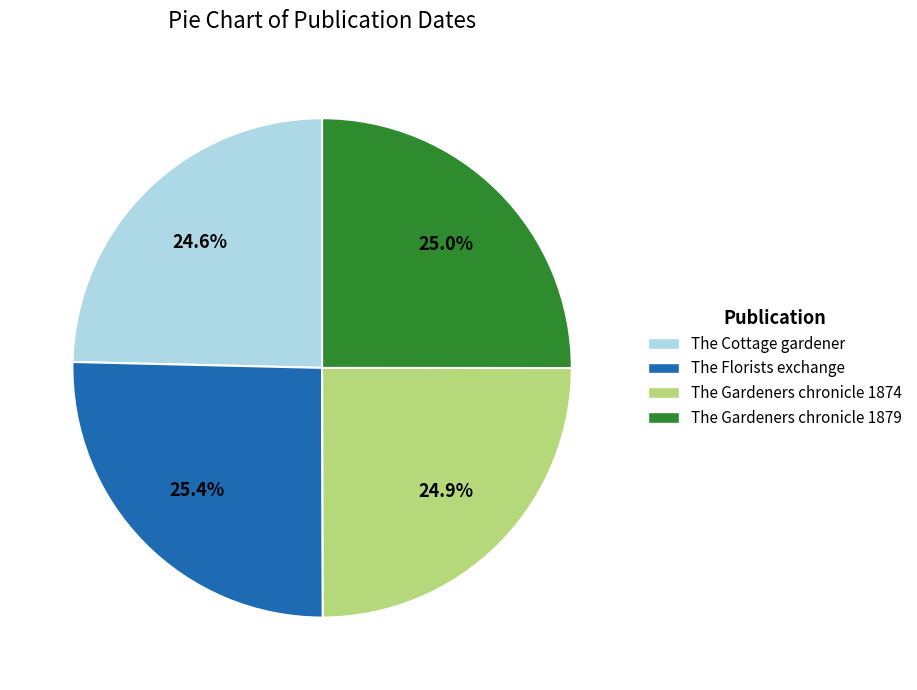

How many segments does this pie chart have?

4